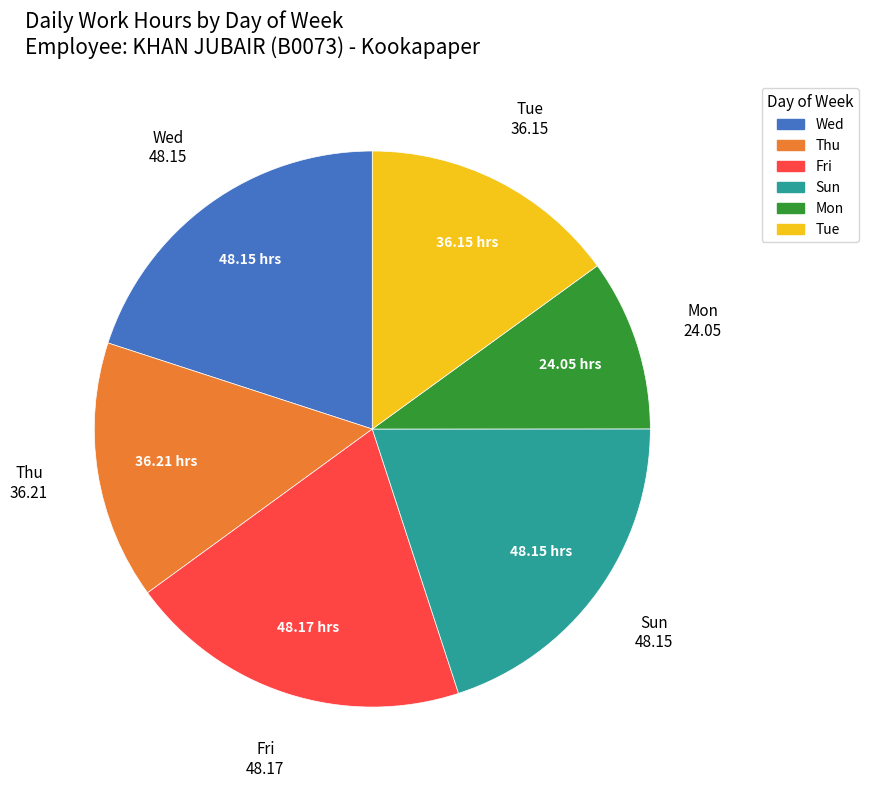

Is there a majority slice in this chart?

No